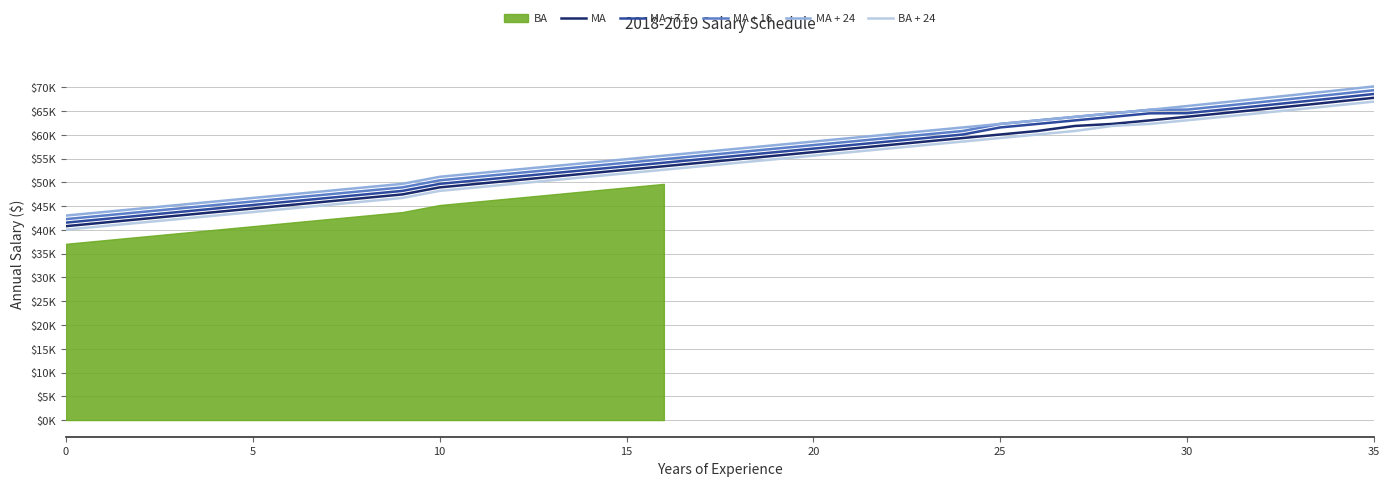

How many data points in MA + 16 are less than 56369?

18